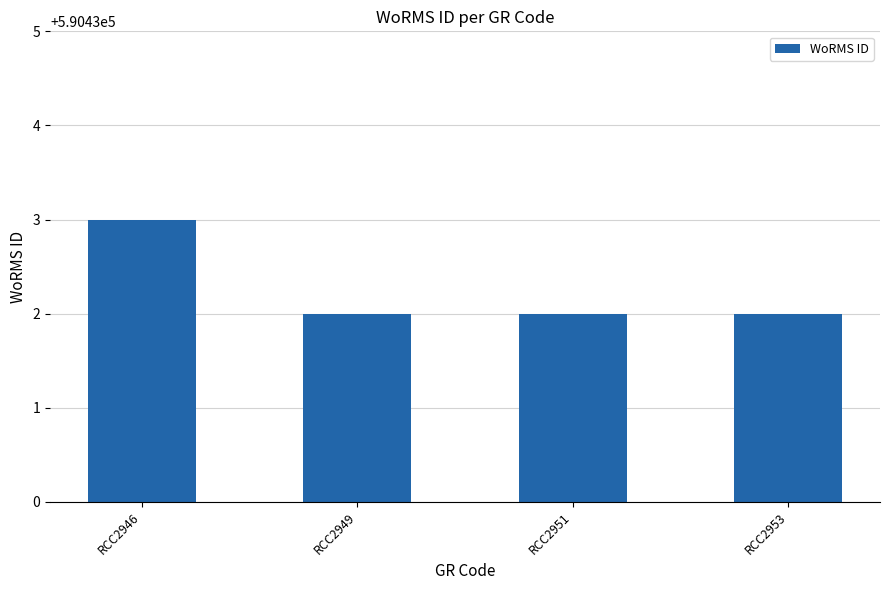

What is the sum of the values at RCC2953 and RCC2946?

1180865